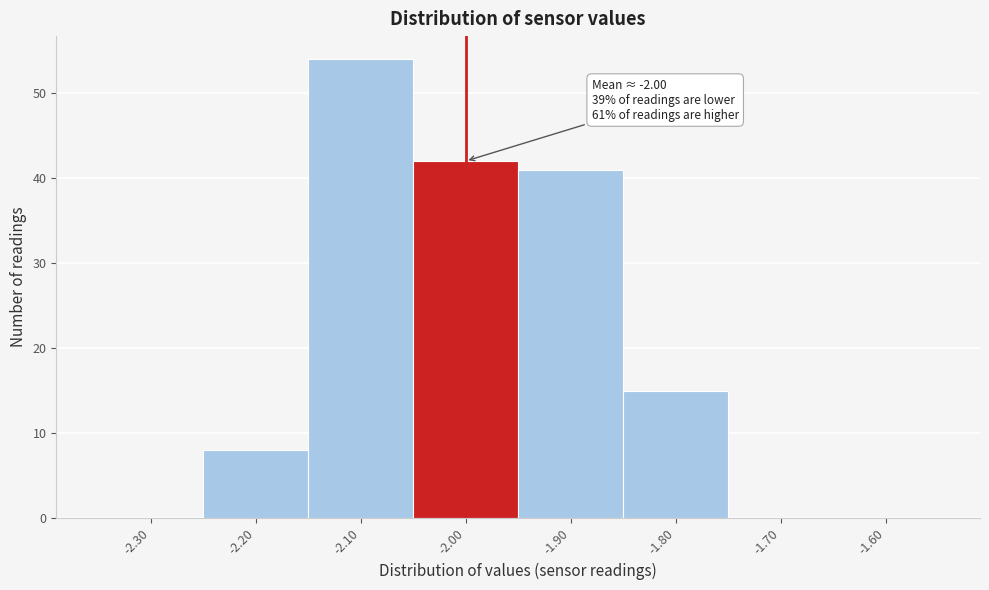

Over which range of the x-axis is the bar tallest?

-2.15 to -2.05